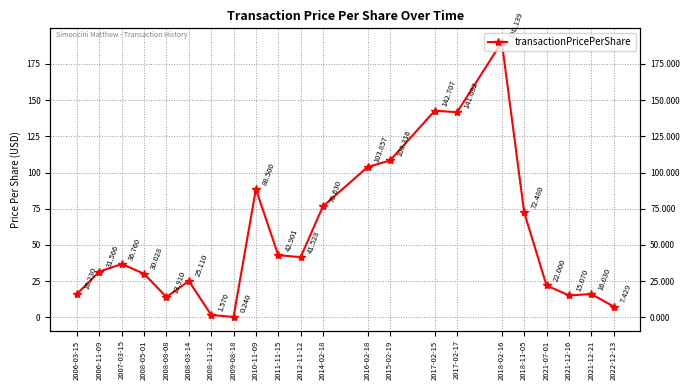

What is the sum of the values at 2015-02-19 and 2009-08-18?

108.6